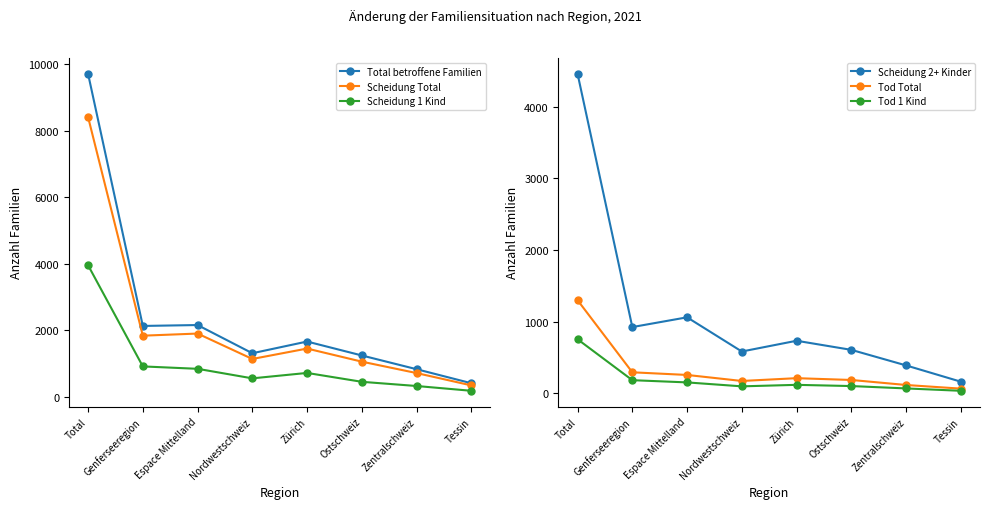

What is the difference between the highest and lowest values at Tessin?

368